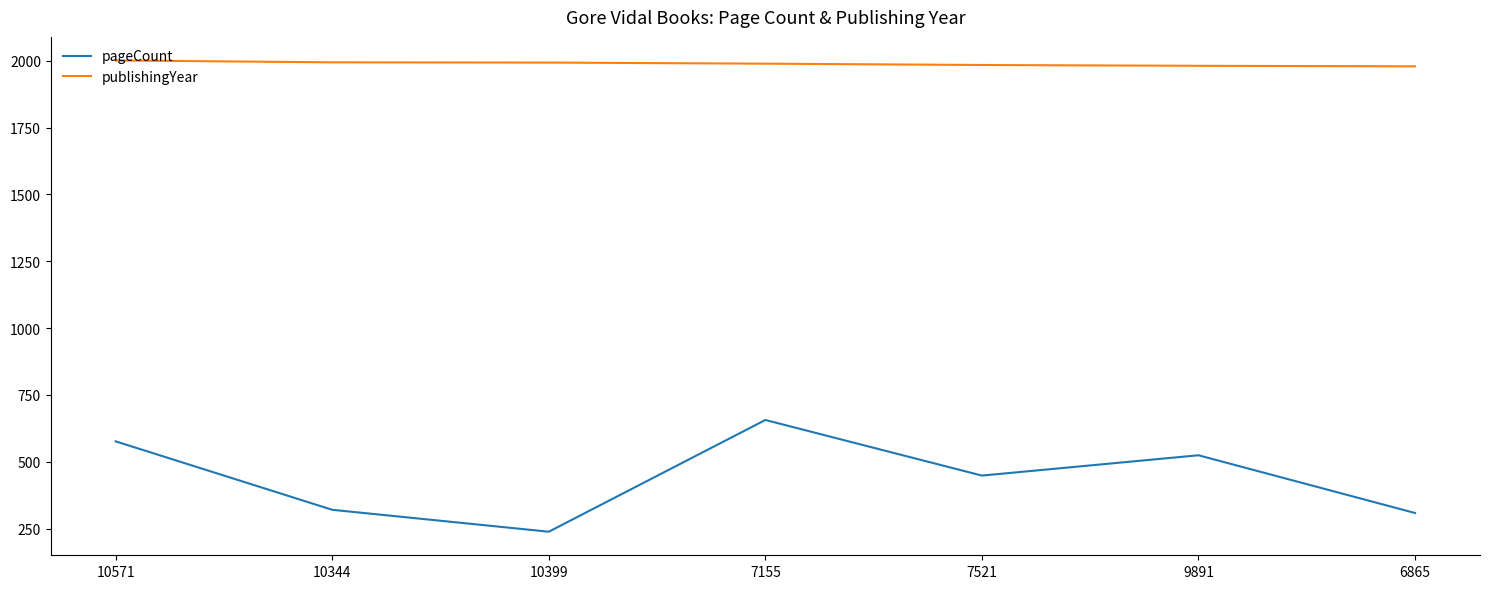

Which series has the largest total across all categories?

publishingYear